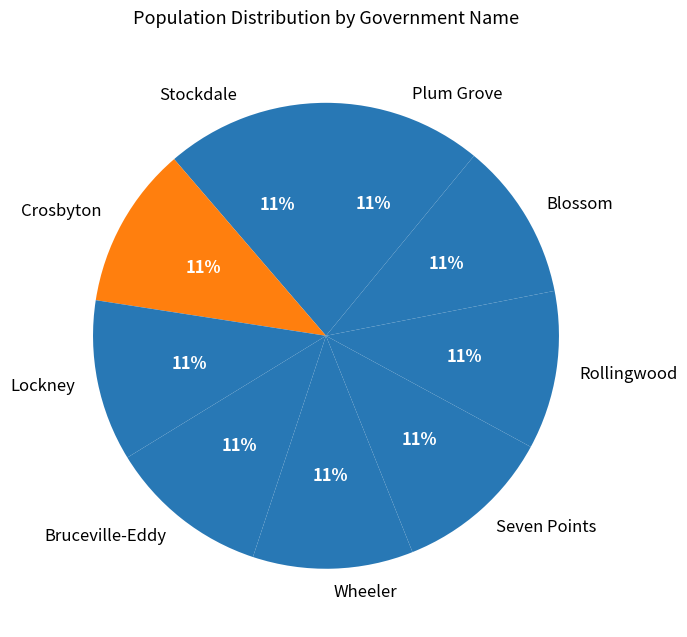

Is there any slice that represents more than half of the pie?

No